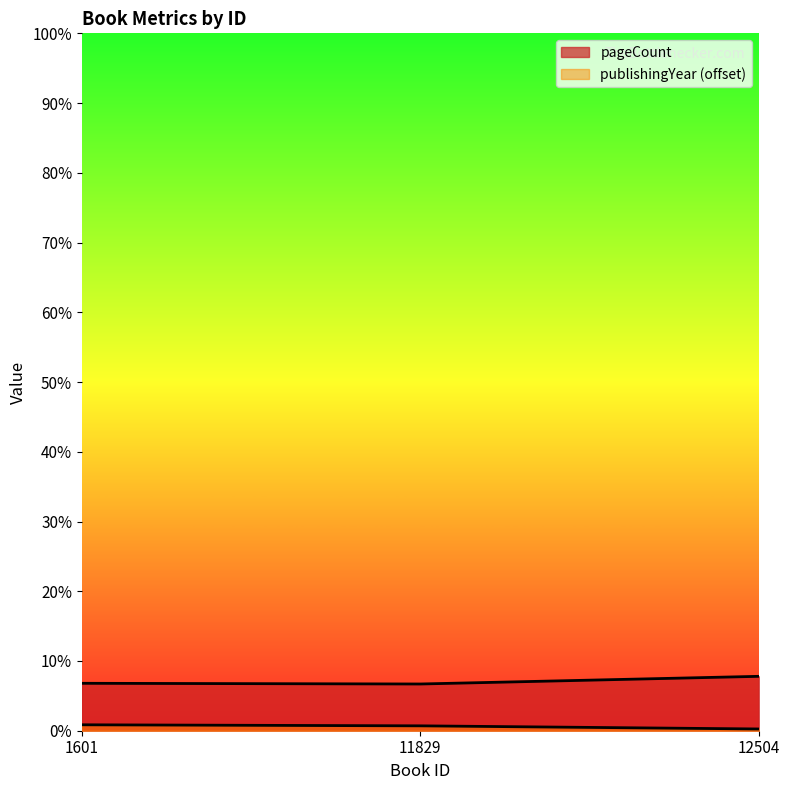

How many data points in publishingYear are less than 14?

1